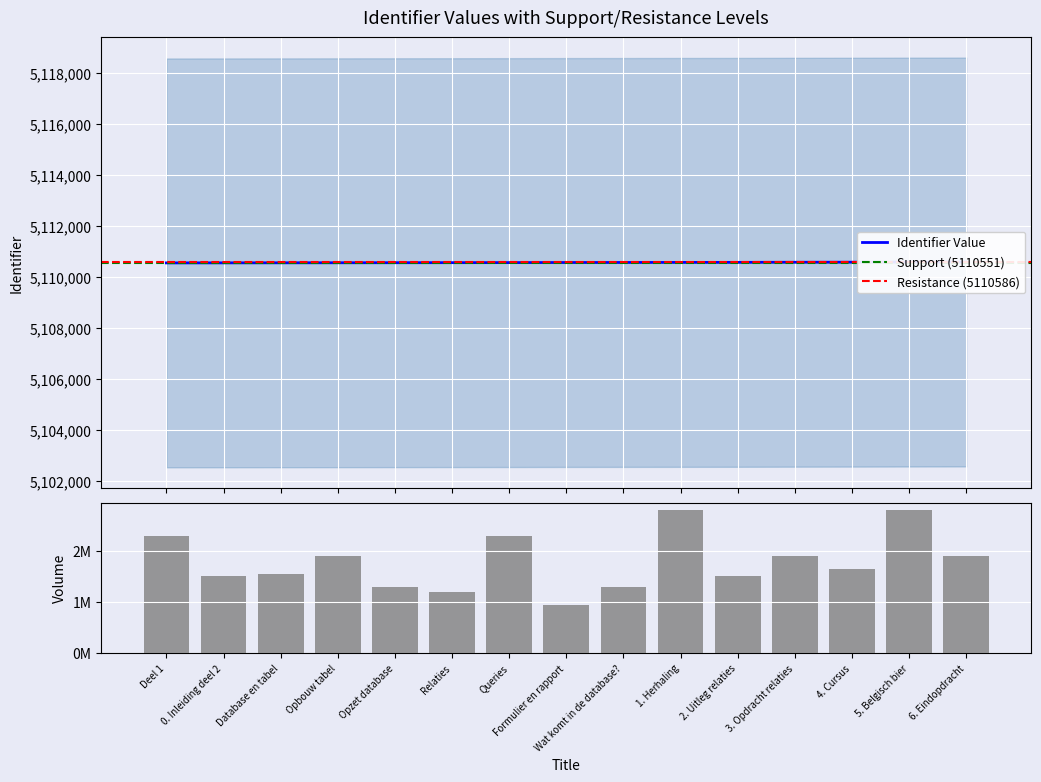

Is it true that the value at 6. Eindopdracht is 2166977?

False